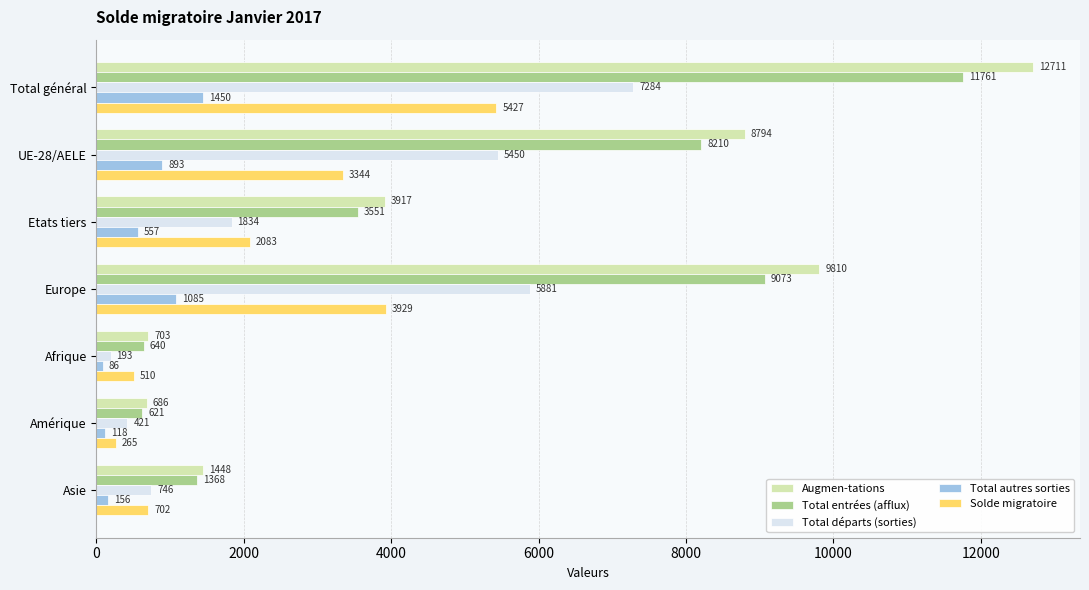

Which series has the largest total across all categories?

Augmen-tations